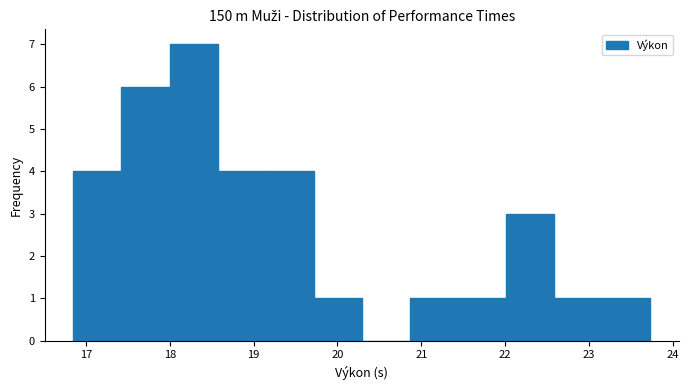

Reading left to right, transcribe this chart: for each bar, give the range it covers on the x-axis and its height. Neither the bar edges nor the heights are printed on the chart, so give them approximately, as read against the axes.

16.9 to 17.4: 4
17.4 to 18.0: 6
18.0 to 18.6: 7
18.6 to 19.1: 4
19.1 to 19.7: 4
19.7 to 20.3: 1
20.3 to 20.9: 0
20.9 to 21.4: 1
21.4 to 22.0: 1
22.0 to 22.6: 3
22.6 to 23.2: 1
23.2 to 23.7: 1